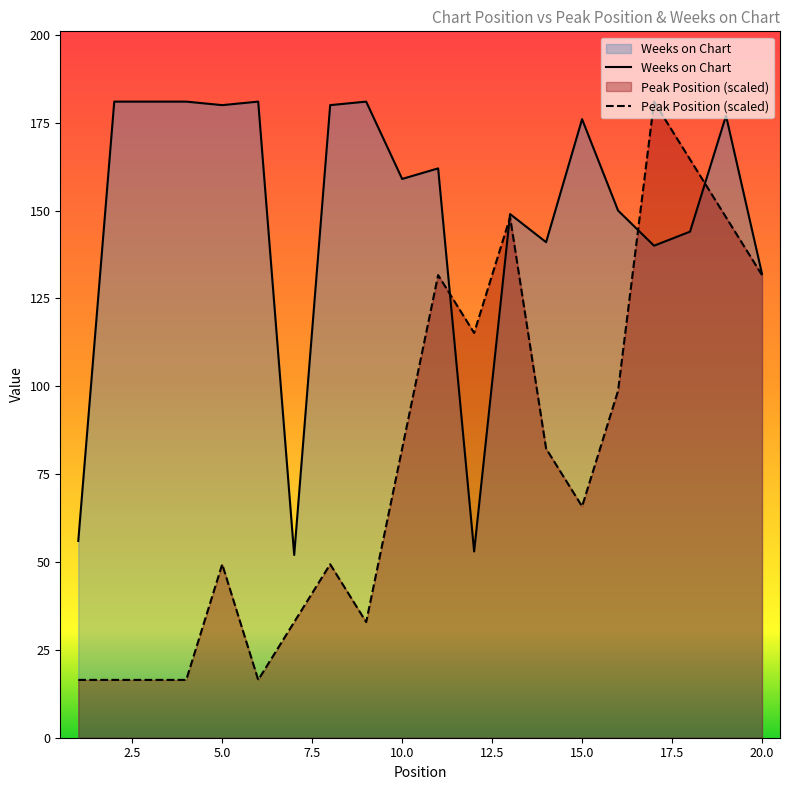

What is the spread (max minus min) of values at 20.0?

0.4